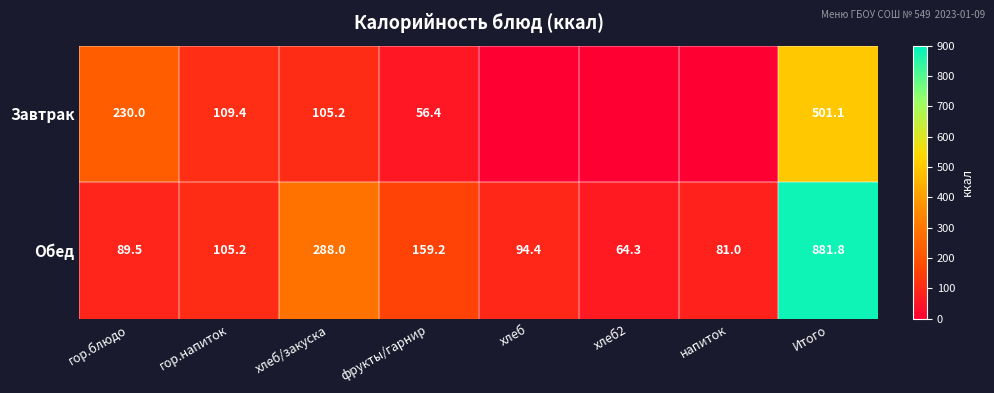

What is the total value across all series at гор.напиток?

214.6